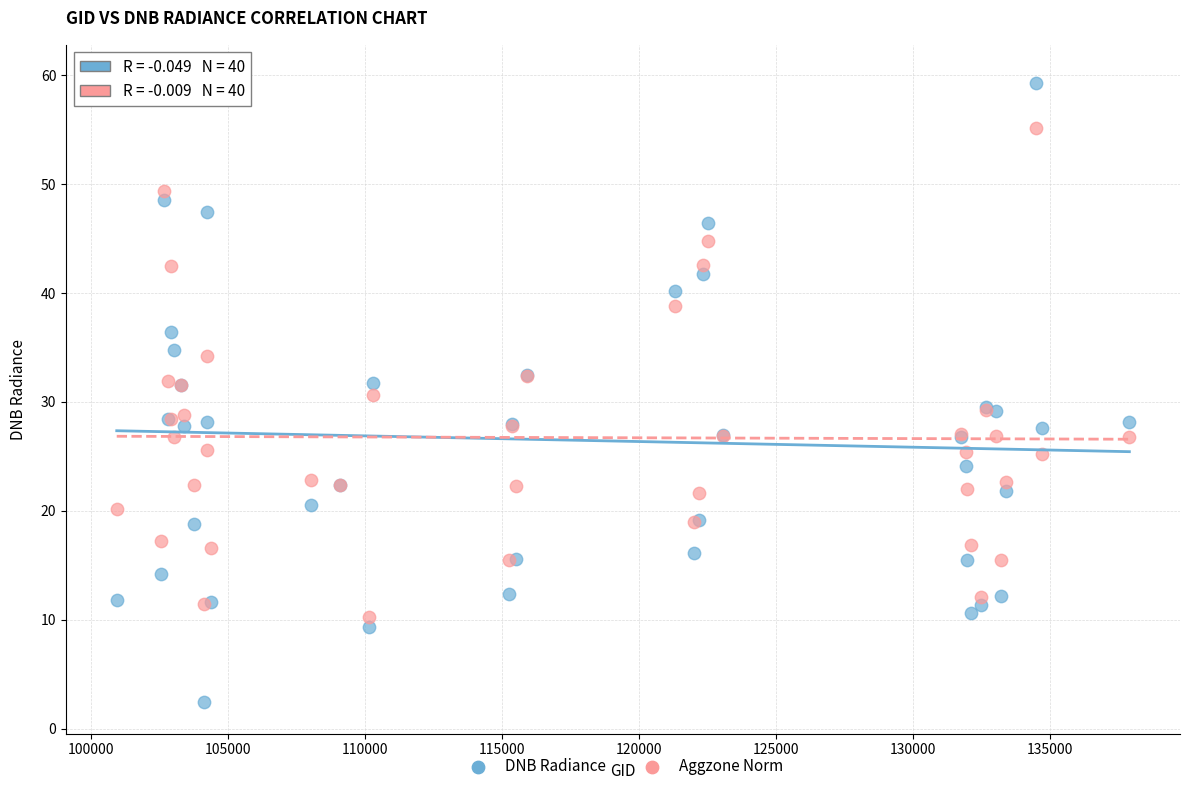

Which series reaches the maximum Y coordinate?

DNB Radiance